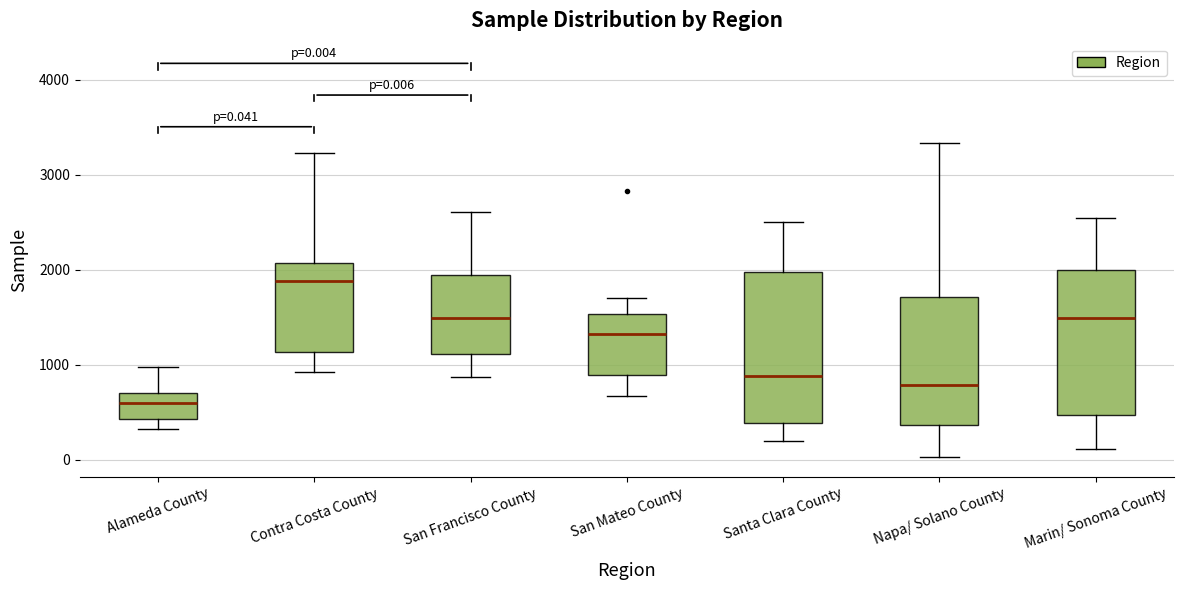

Which box's median line is the lowest?

Alameda County